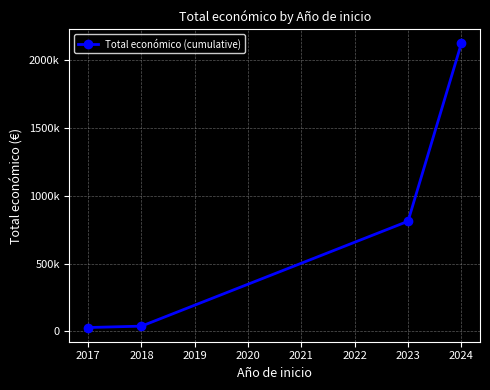

Is this an area chart (filled region under the line)?

No